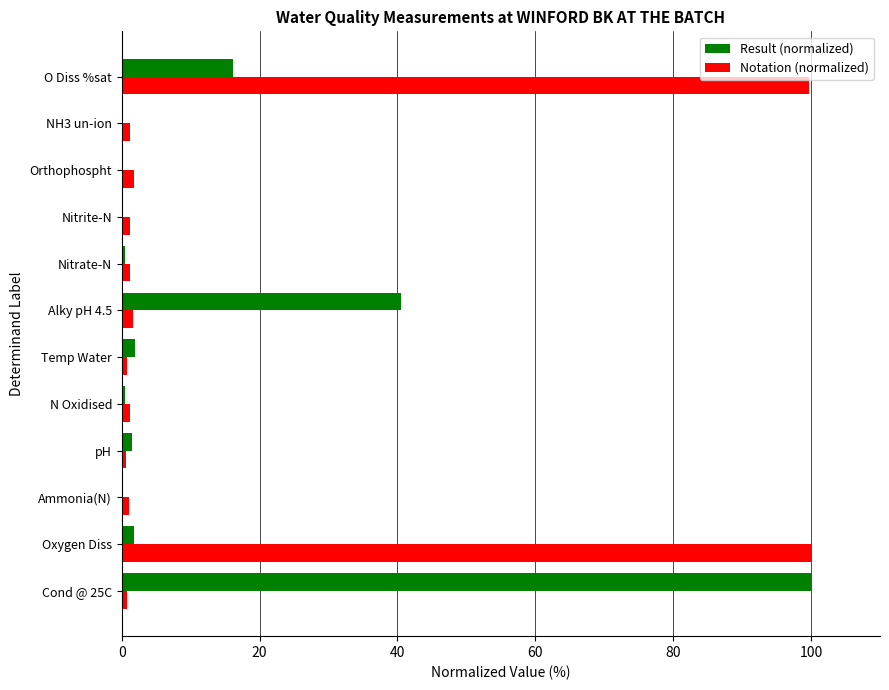

Between Temp Water and O Diss %sat, which series saw the biggest shift?

Notation (normalized)